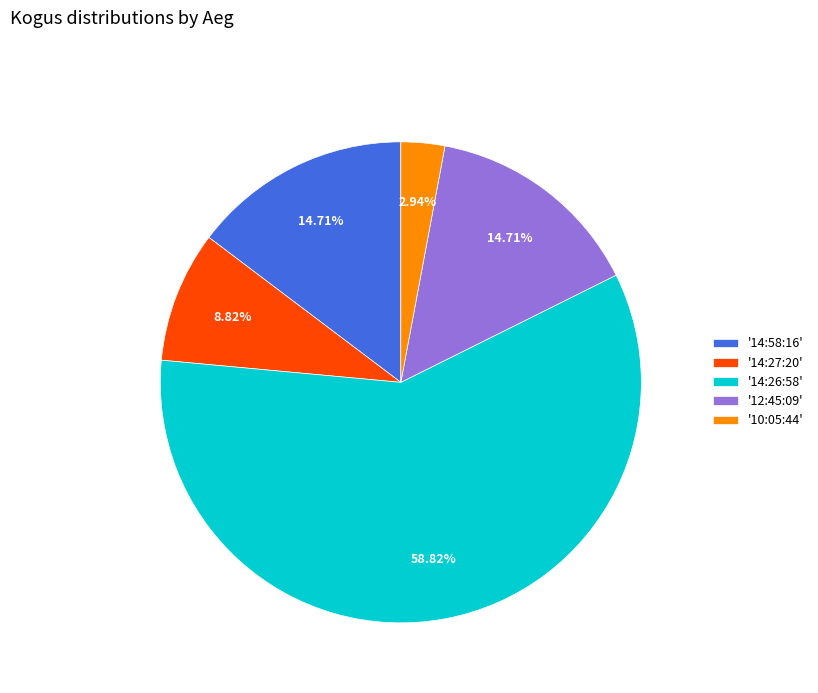

Is the sum of '14:58:16' and '14:27:20' greater than half?

No